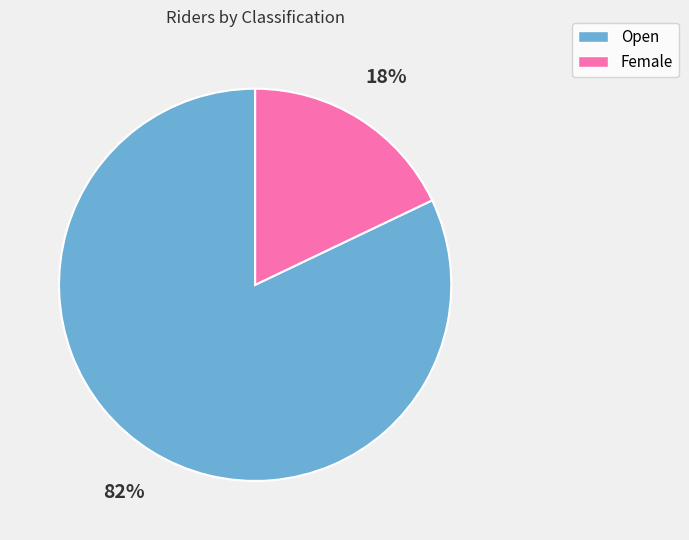

Which slice represents more than half of the pie?

Open